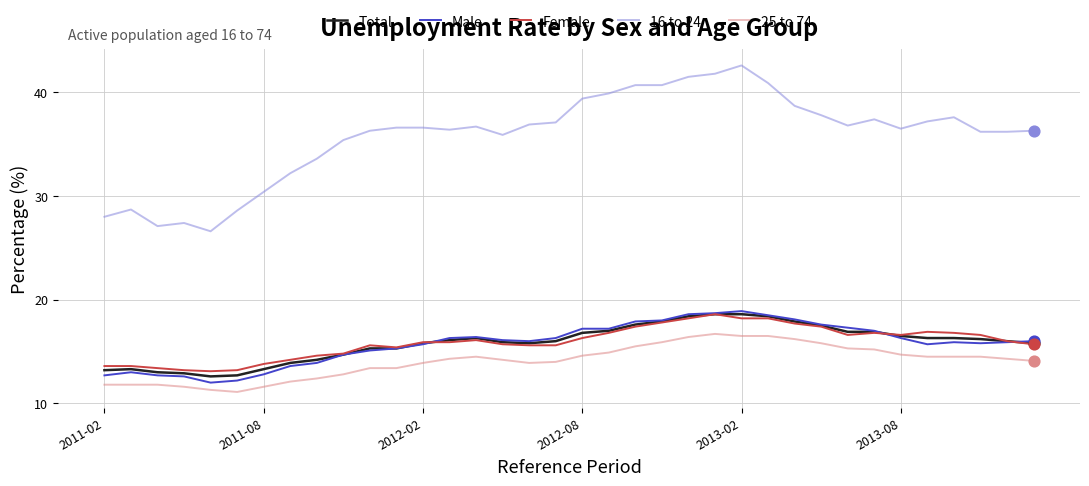

Which series has the widest spread of values?

16 to 24